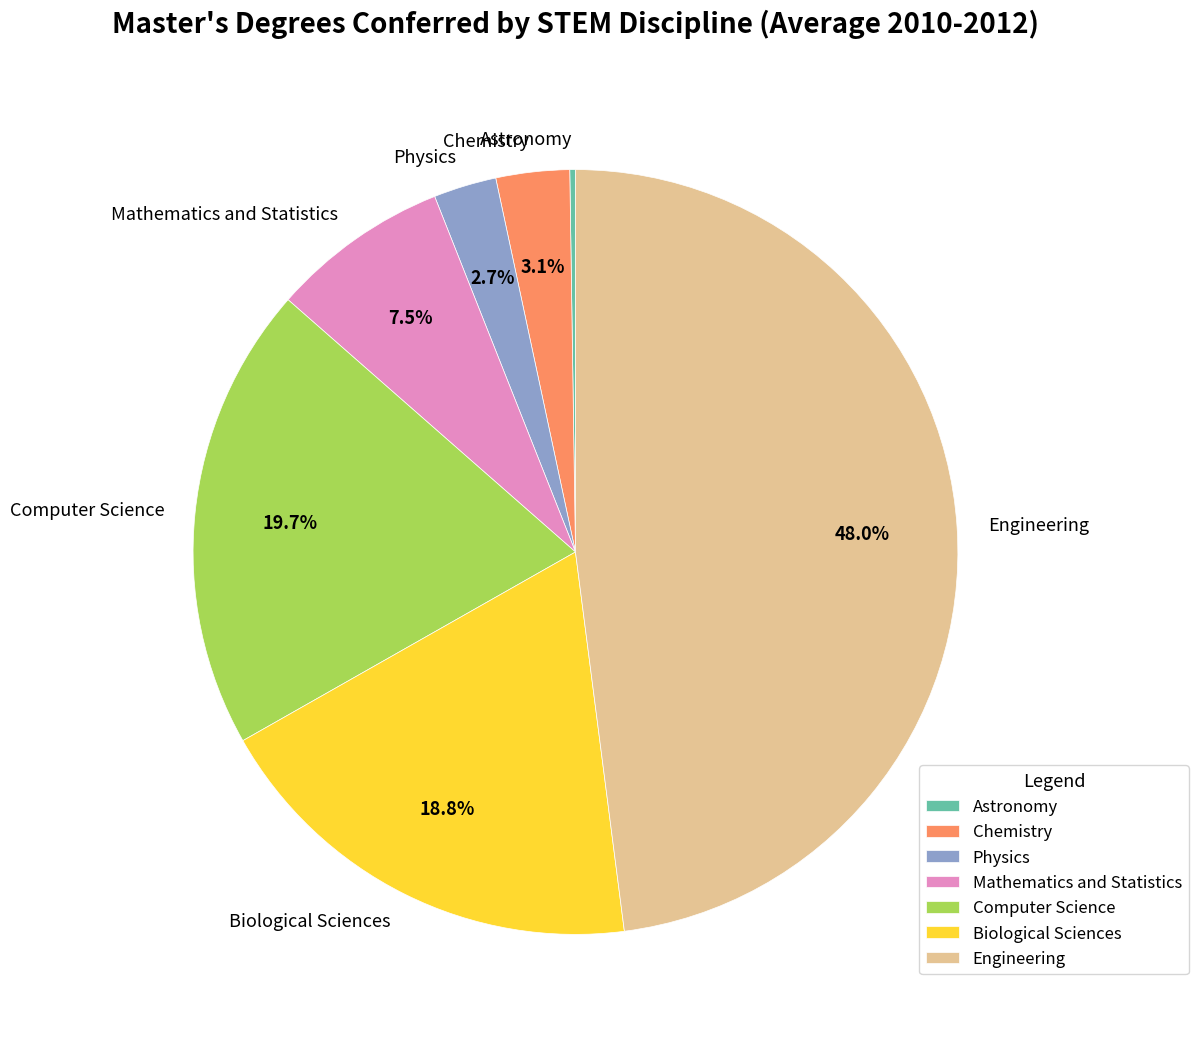

What is the ratio of the value at Computer Science to the value at Engineering?

0.4